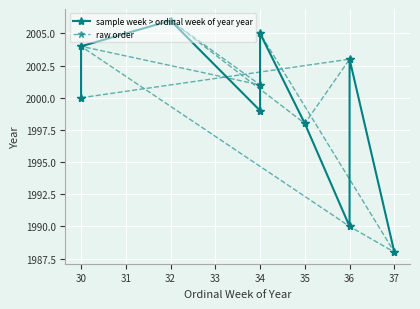

Which series has the largest range (max minus min)?

sample week > ordinal week of year year